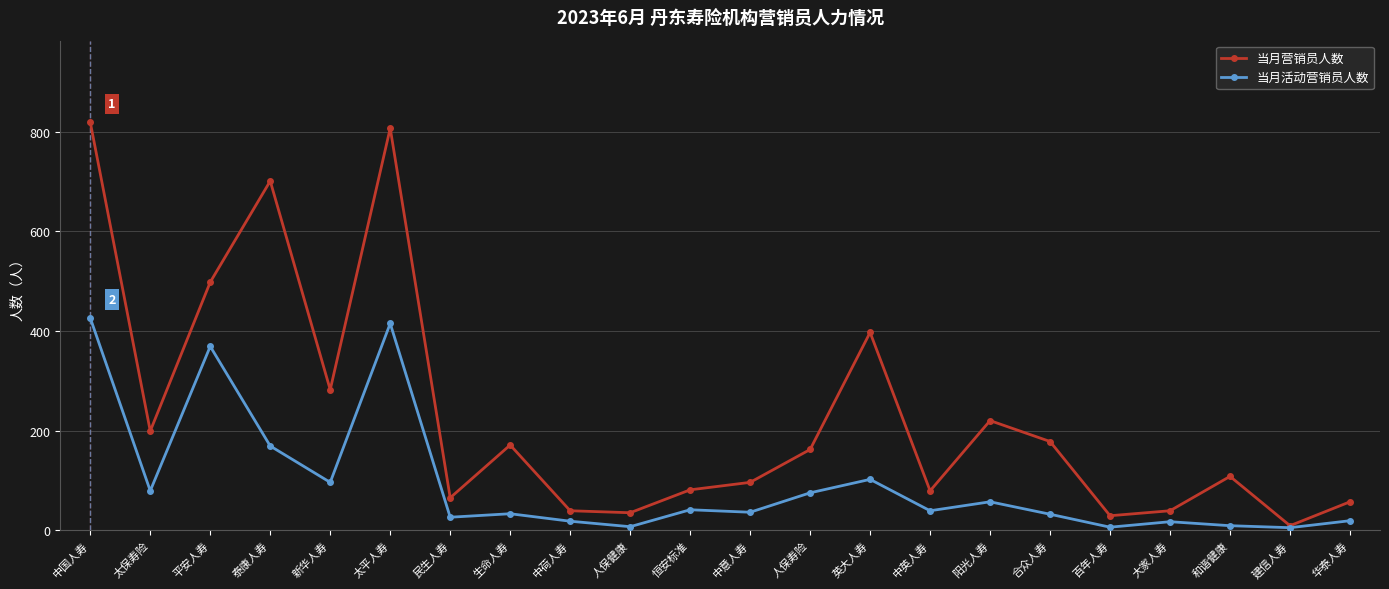

What is the sum of all 当月营销员人数 values?

5071